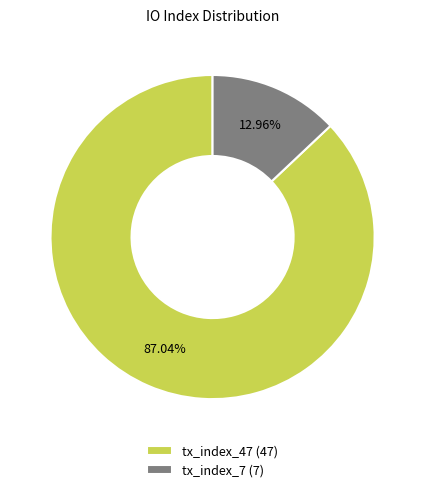

True or false: tx_index_47 accounts for 87% of the total.

True